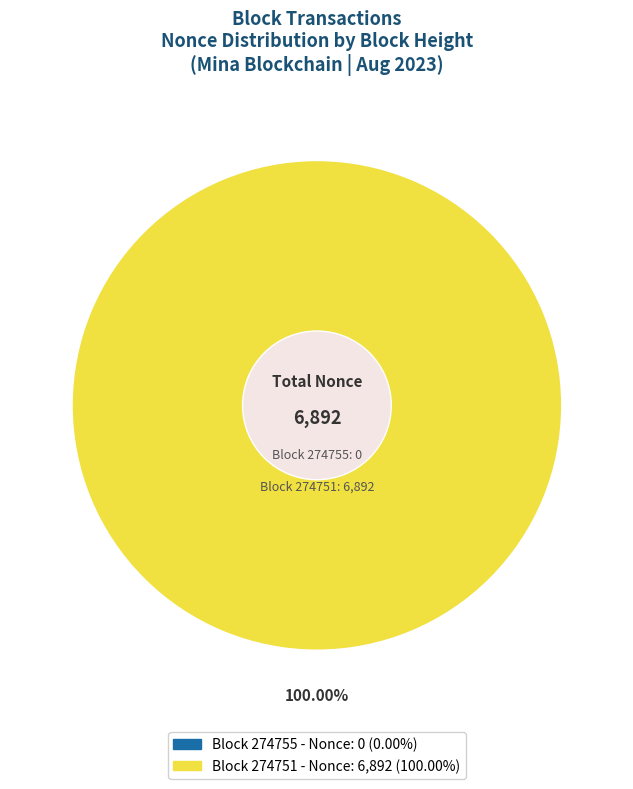

True or false: 274751 accounts for 99% of the total.

False